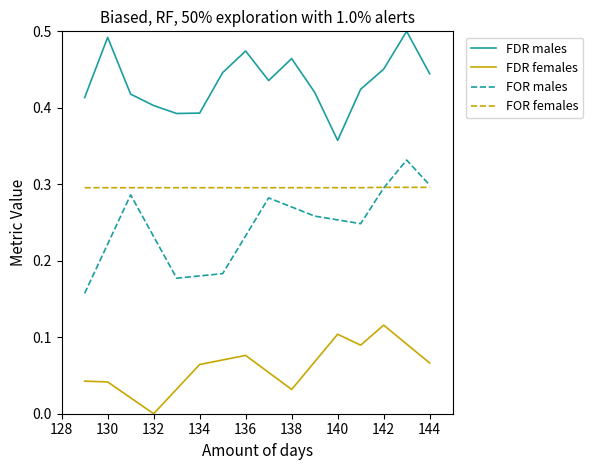

How many lines are shown in the chart?

4